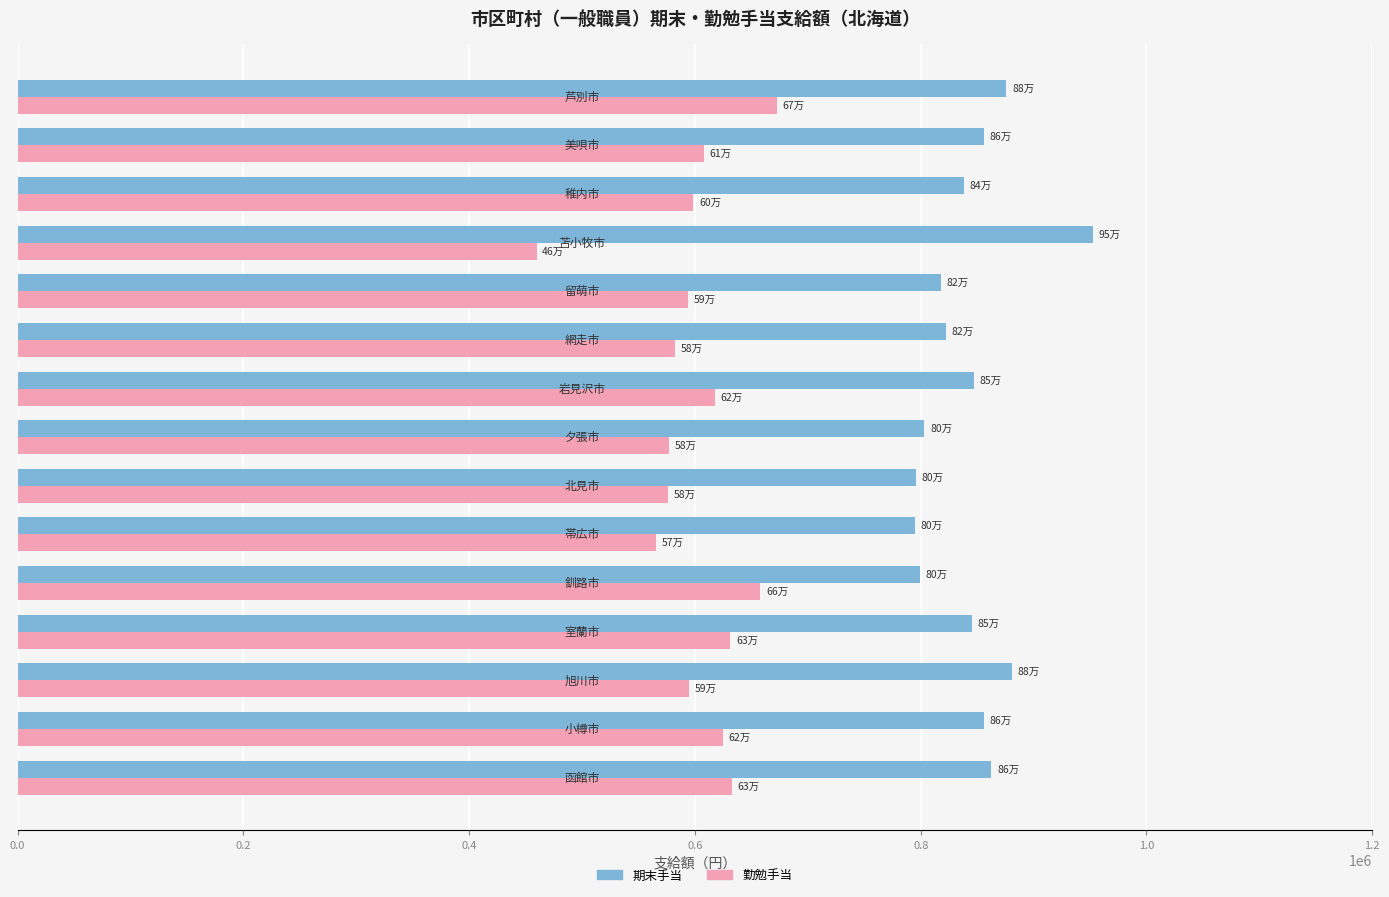

What is the difference between the maximum and minimum values in the 期末手当 series?

157500